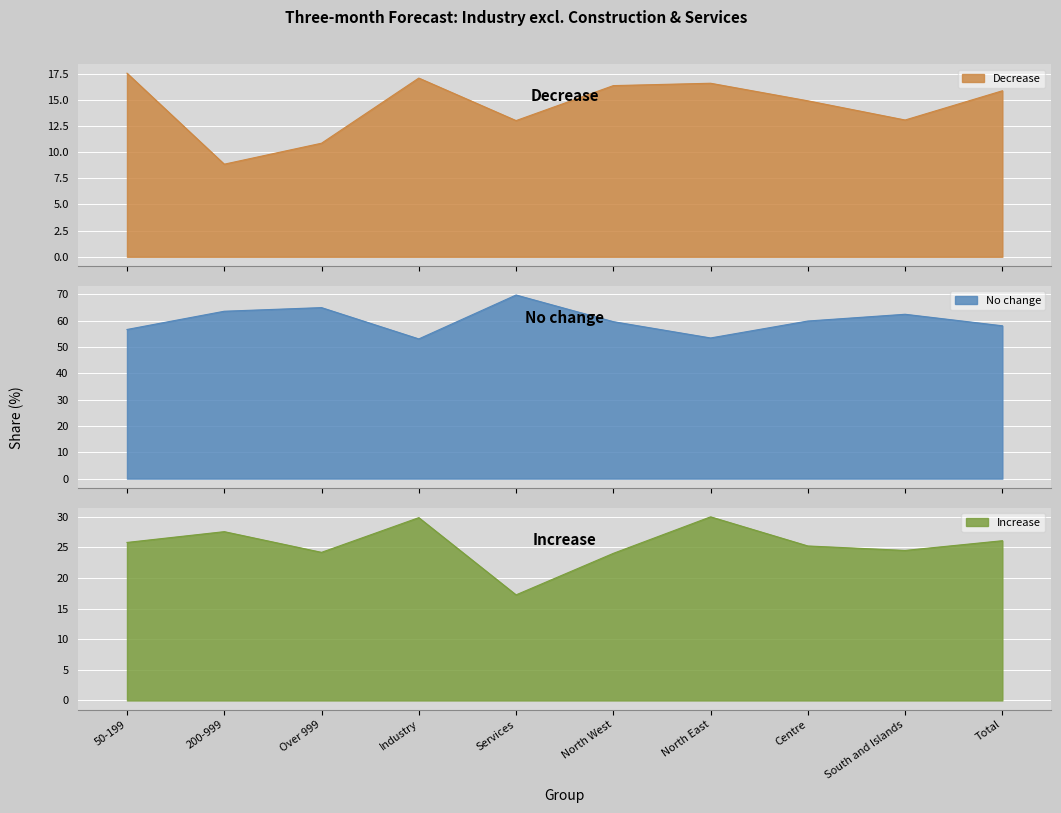

List the series in order of their peak value, lowest first.

Decrease, Increase, No change